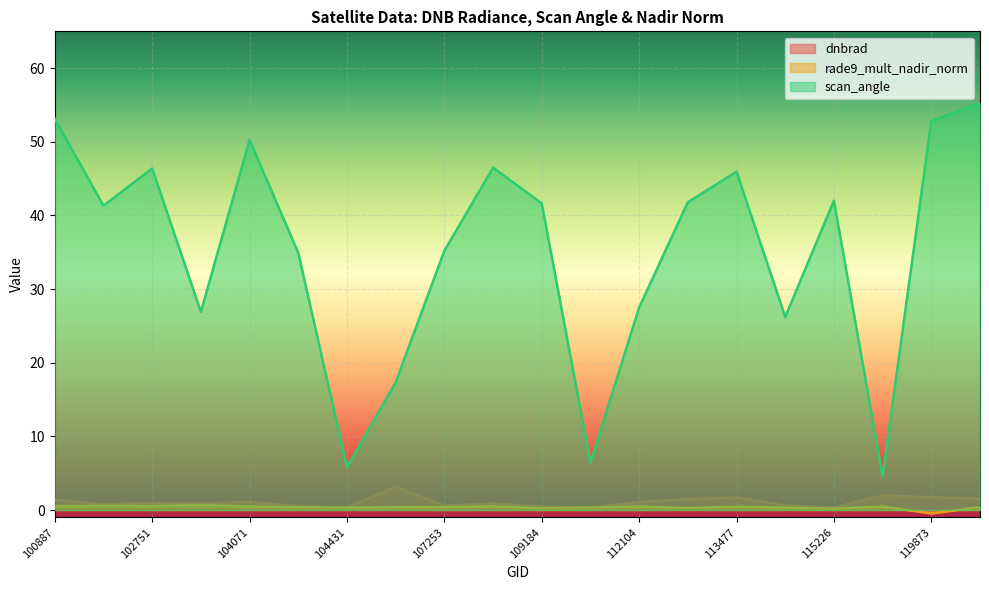

Where is the first local minimum for dnbrad?

101013